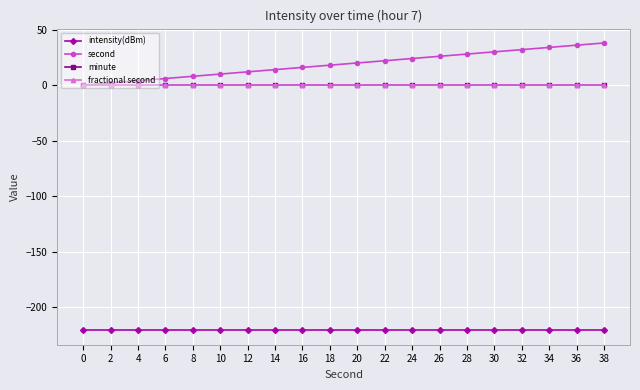

Does the chart display data point markers on the line(s)?

Yes